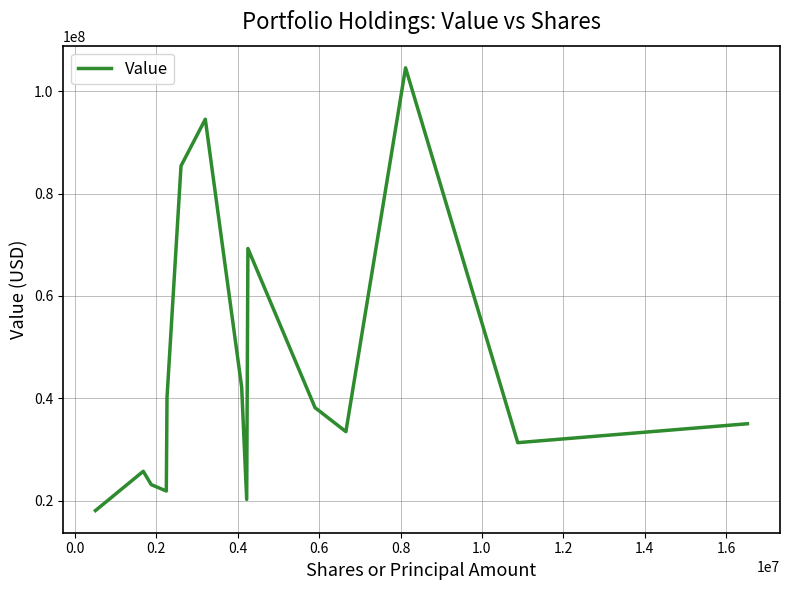

What is the difference between the maximum and minimum values?

86502394